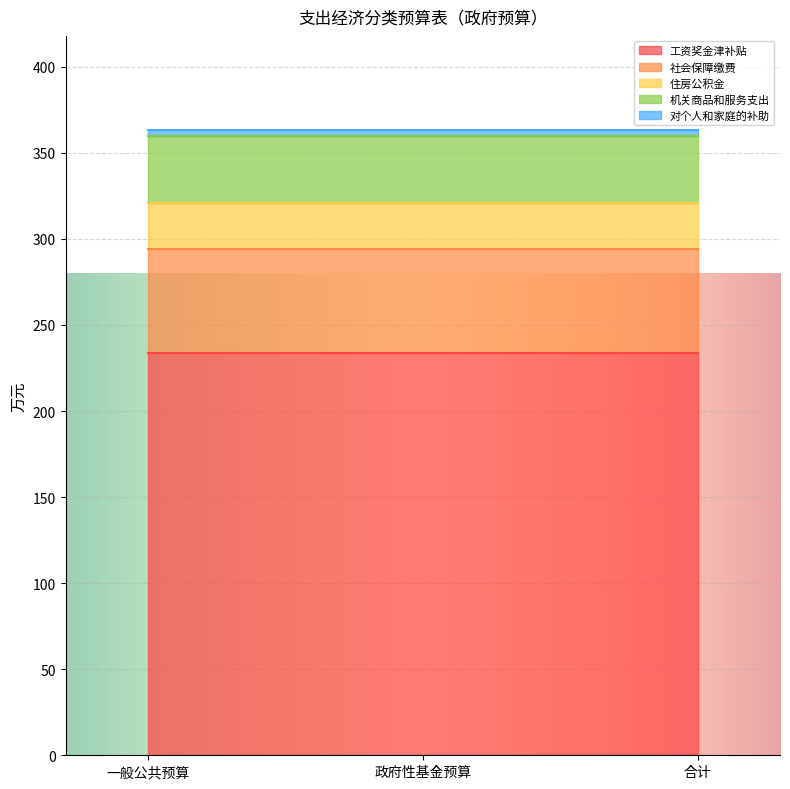

Which category has the lowest value across all series?

一般公共预算